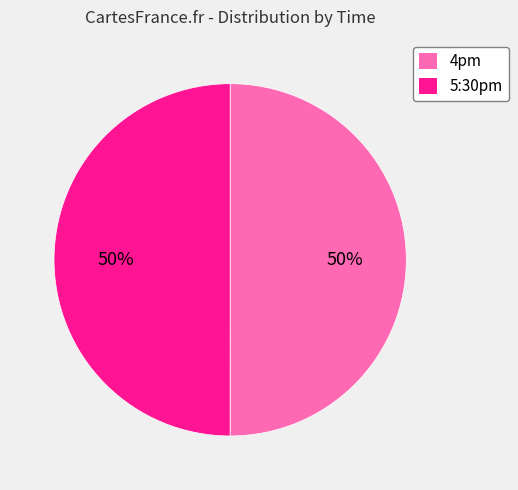

To the nearest percent, what is the average slice percentage?

50%